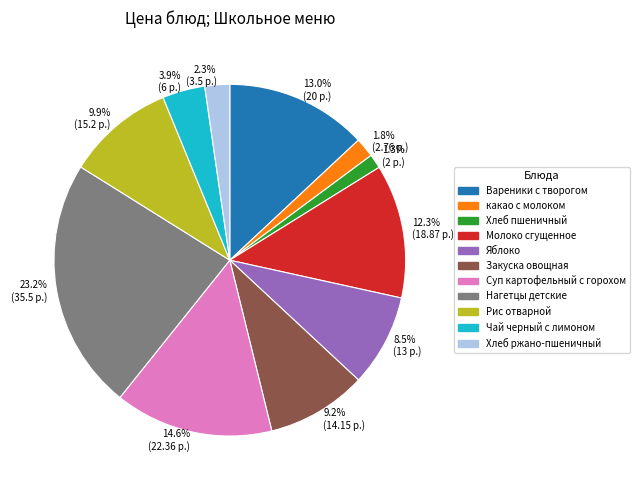

How much of the chart is everything except какао с молоком?

98.2%